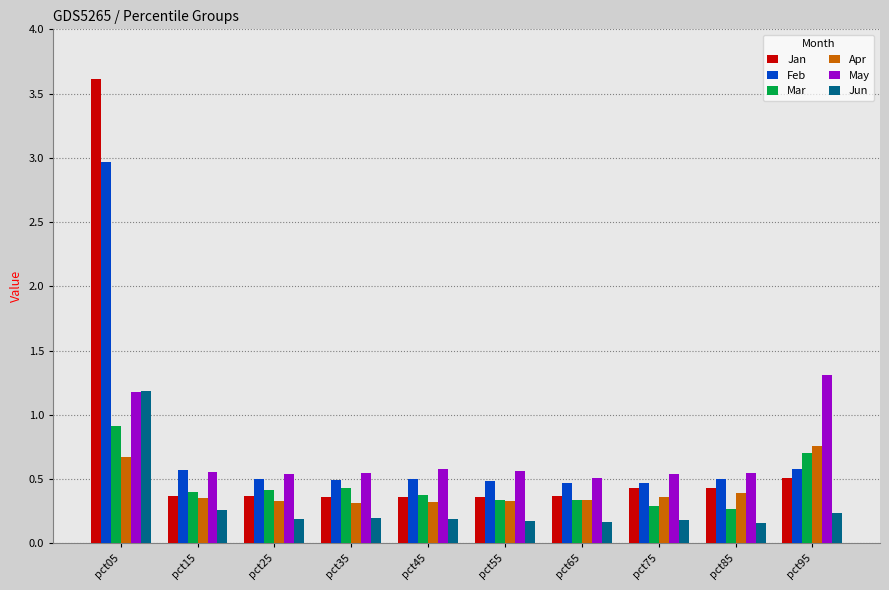

The value of Mar at pct25 is 0.1. True or false?

False